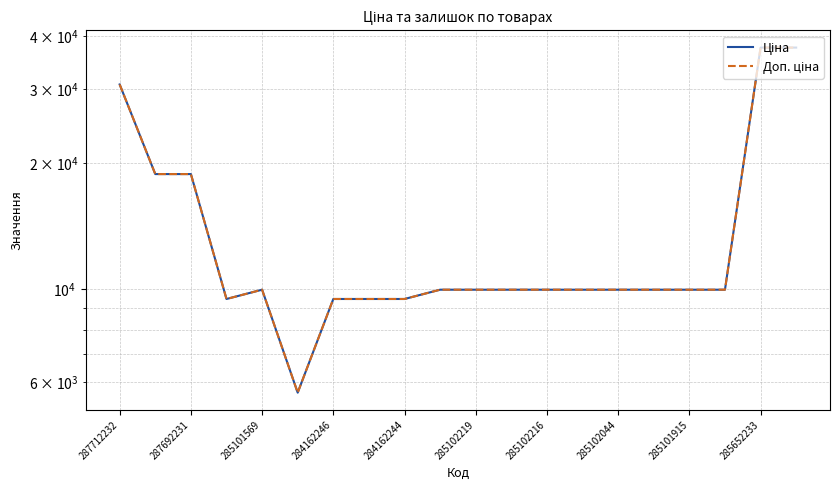

Does the chart have visible grid lines?

Yes